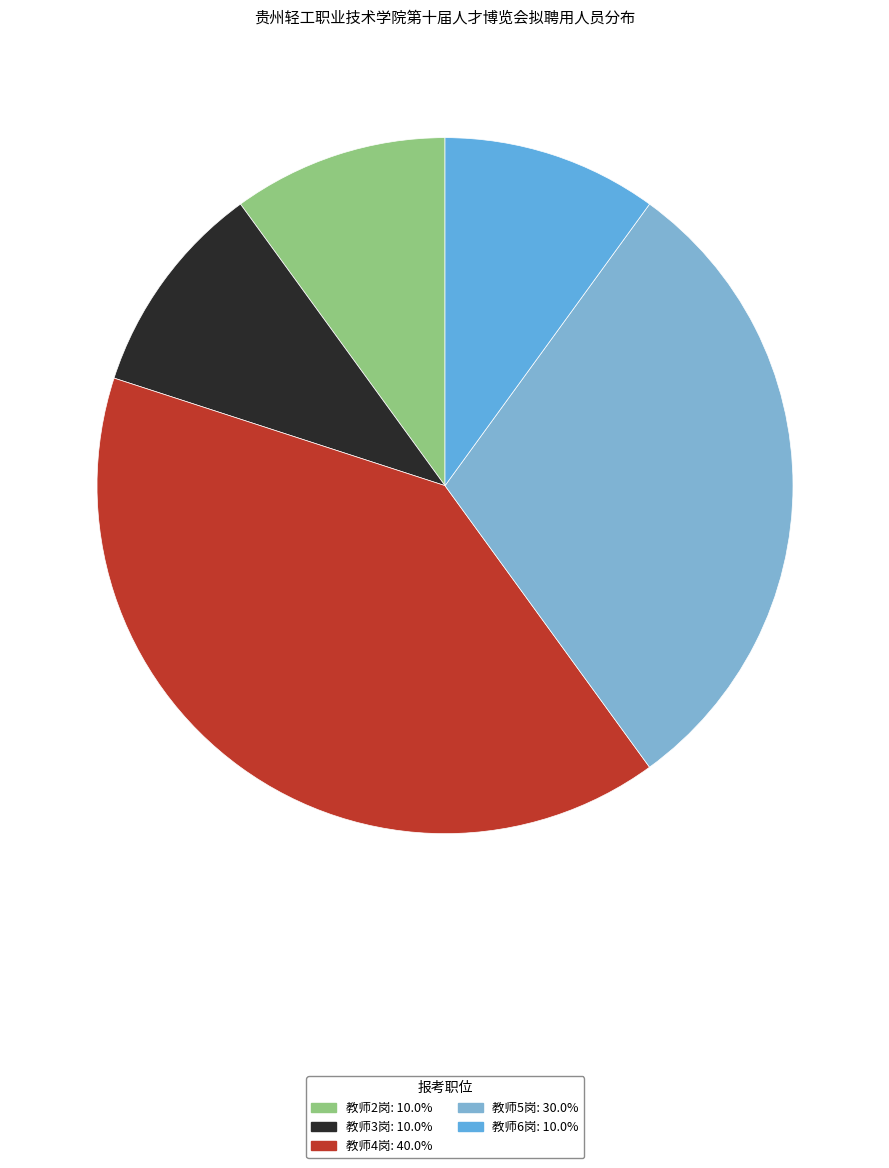

True or false: 教师4岗 accounts for 52% of the total.

False